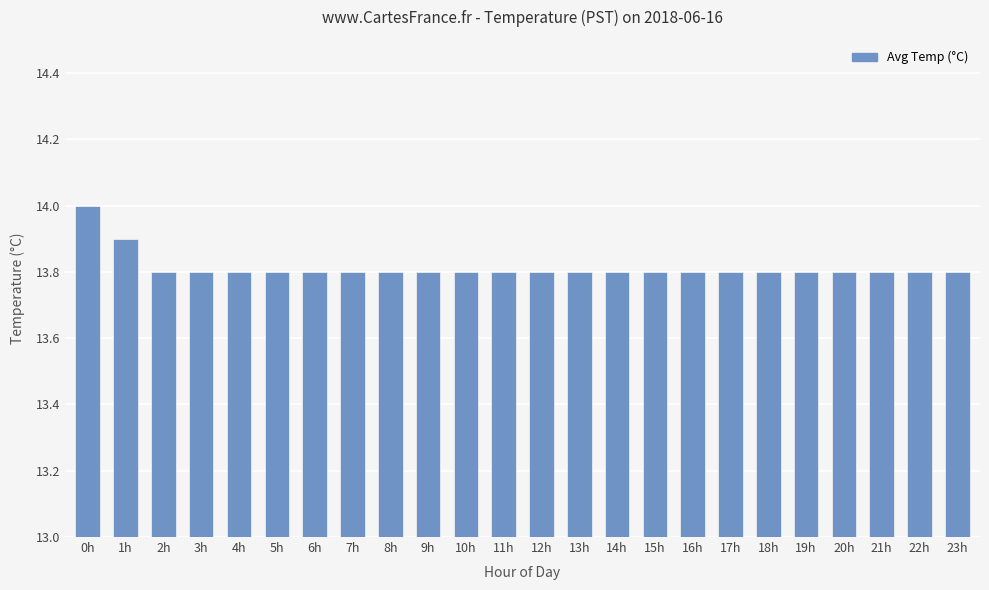

What position from the left is 19h?

20